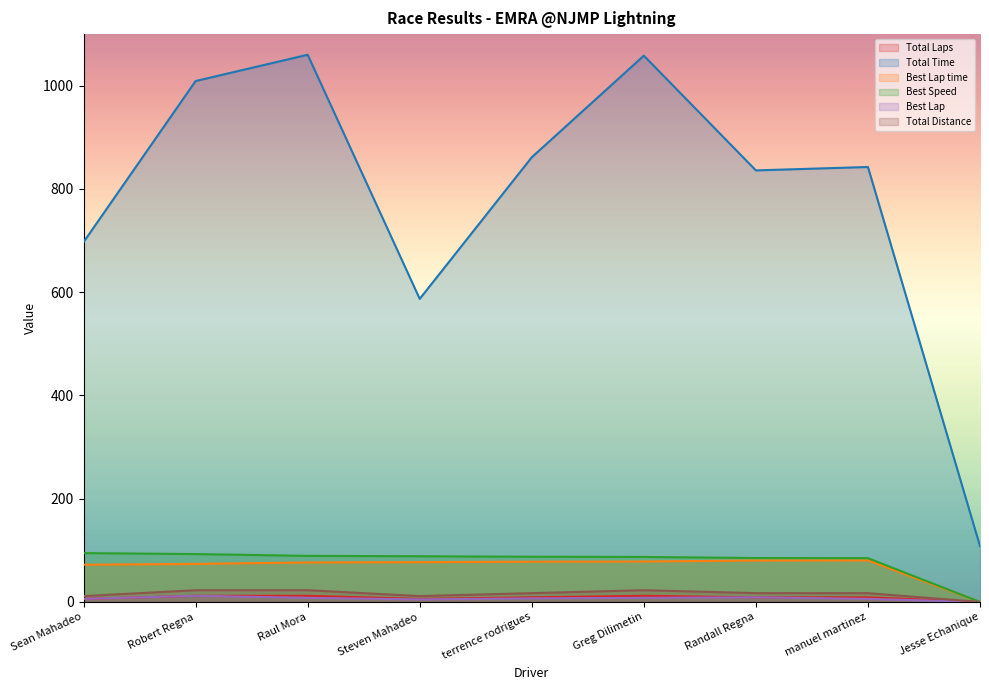

Reading right to left, extract all data points from this chart.

Total Laps: 0.0	9.0	9.0	12.0	9.0	6.0	12.0	12.0	6.0
Total Time: 108.2	842.6	836.0	1058.2	861.4	587.1	1060.0	1009.1	697.1
Best Lap time: 0.0	80.6	80.4	78.4	78.0	77.2	76.6	73.7	72.2
Best Speed: 0.0	84.9	85.1	87.3	87.6	88.6	89.3	92.8	94.7
Best Lap: 0.0	6.0	9.0	8.0	7.0	5.0	8.0	12.0	6.0
Total Distance: 0.0	17.1	17.1	22.8	17.1	11.4	22.8	22.8	11.4